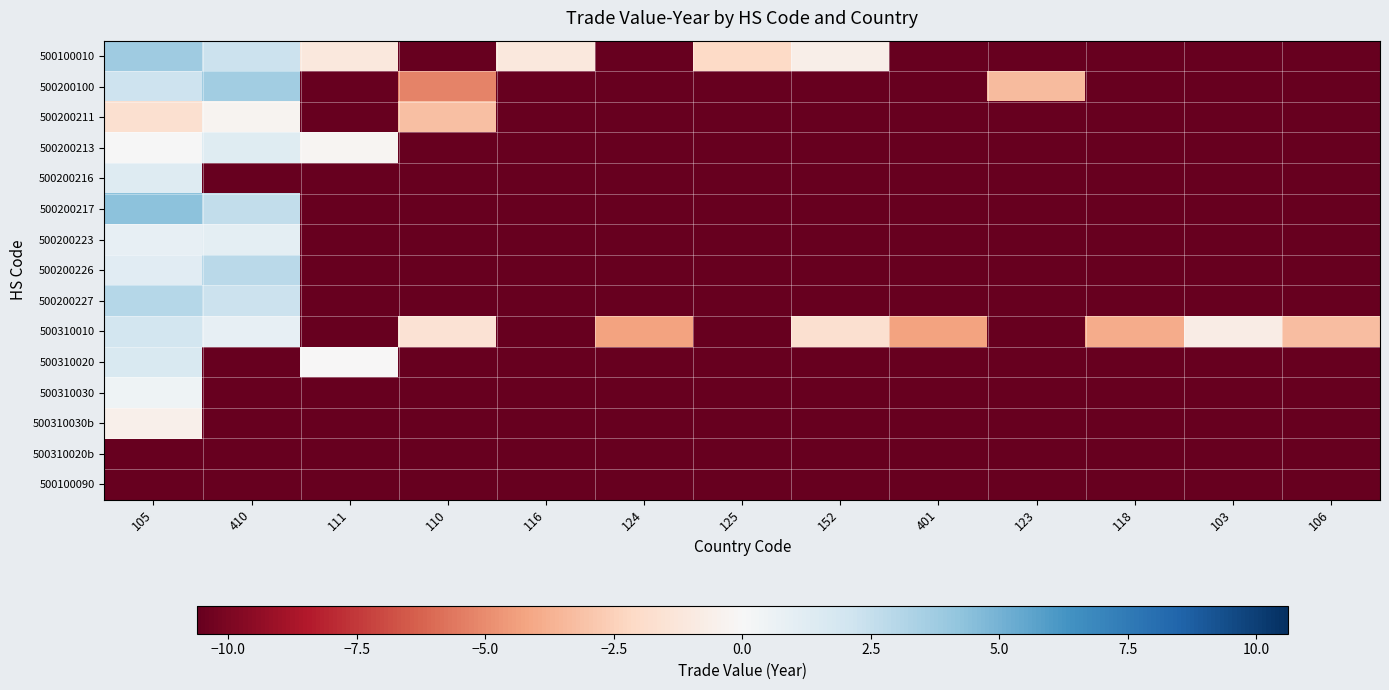

Rank the series by their maximum value, from highest to lowest.

500200217, 500100010, 500200100, 500200227, 500200226, 500310010, 500310020, 500200216, 500200213, 500200223, 500310030, 500200211, 500310030b, 500310020b, 500100090